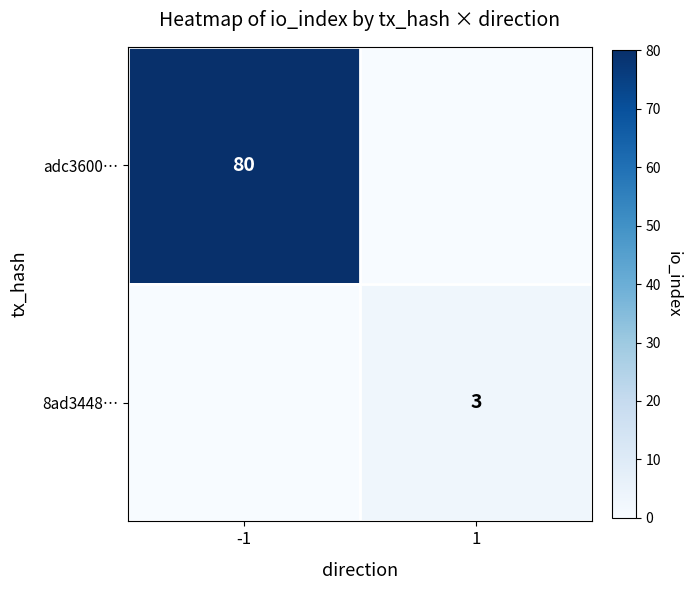

The 8ad3448… series shows 5 at 1. True or false?

False